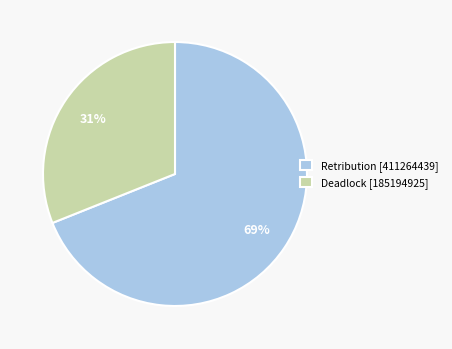

Between Retribution [411264439] and Deadlock [185194925], which is larger?

Retribution [411264439]